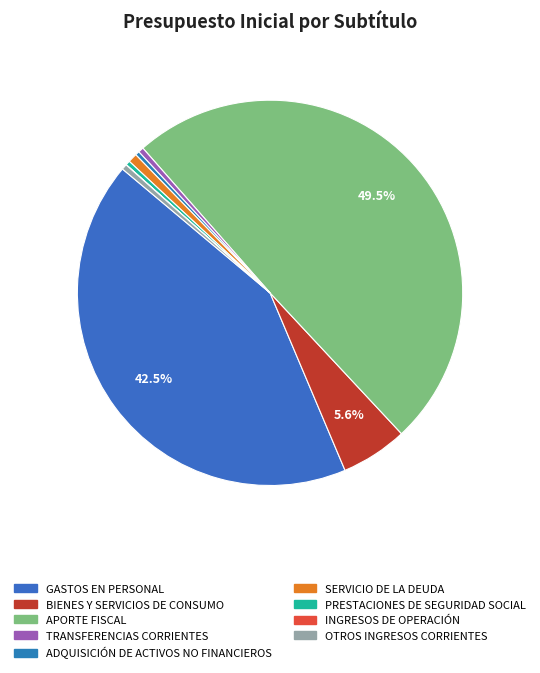

What is the change in value from PRESTACIONES DE SEGURIDAD SOCIAL to INGRESOS DE OPERACIÓN?

-90051